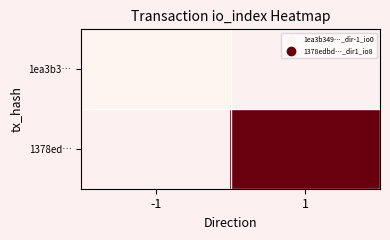

What is the maximum value shown in the chart?

8.0